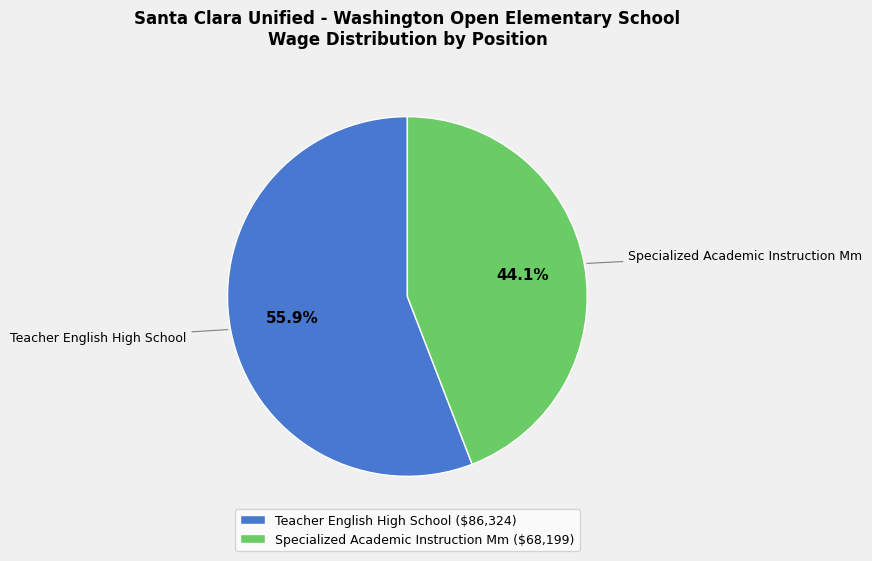

What percentage do Specialized Academic Instruction Mm and Teacher English High School together represent?

100.0%